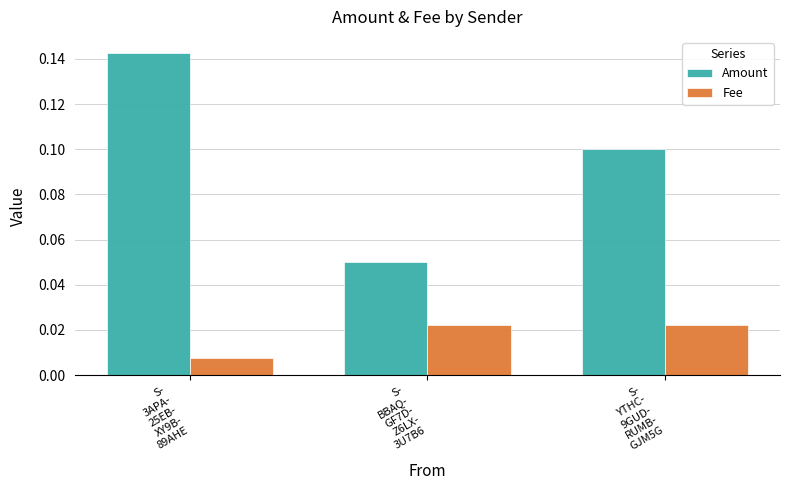

Are the bars horizontal?

No